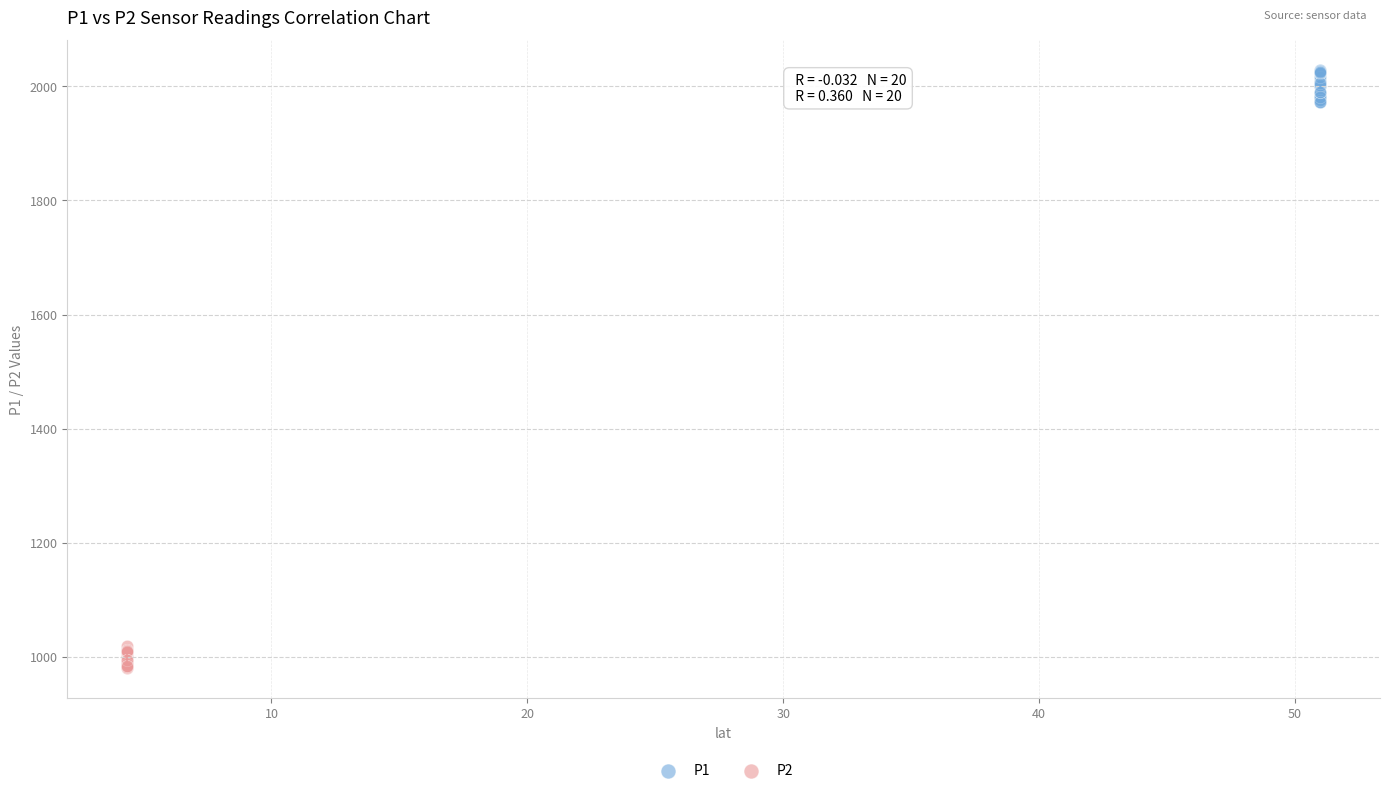

Which series reaches the maximum Y coordinate?

P1